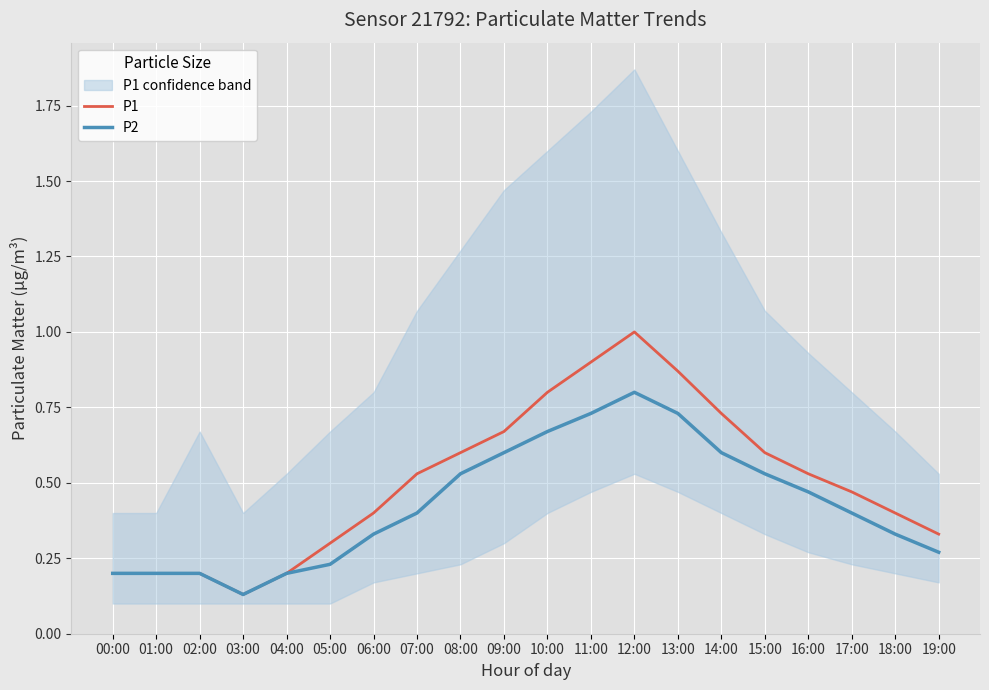

What is the difference between the second highest and second lowest values in the P2 series?

0.5